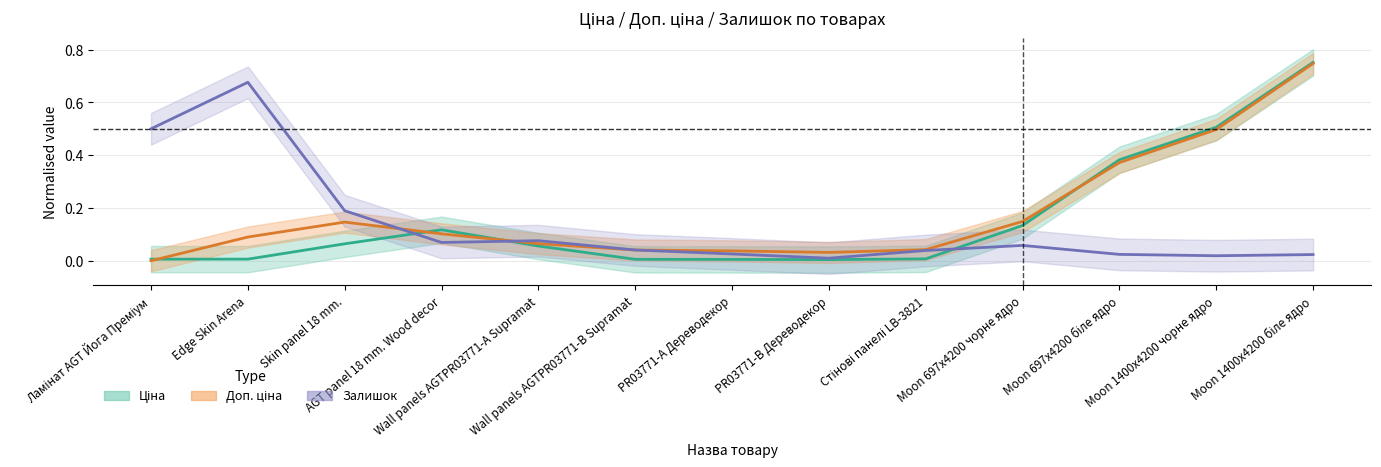

At which category is the sum across all series the highest?

Moon 1400x4200 біле ядро